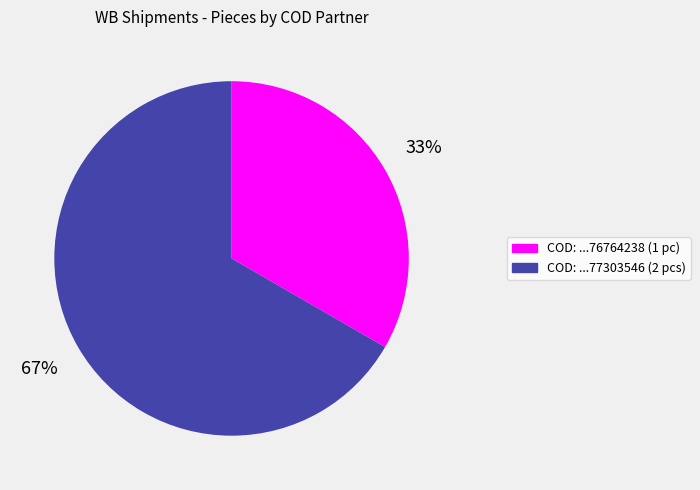

To the nearest percent, what is the average slice percentage?

50%